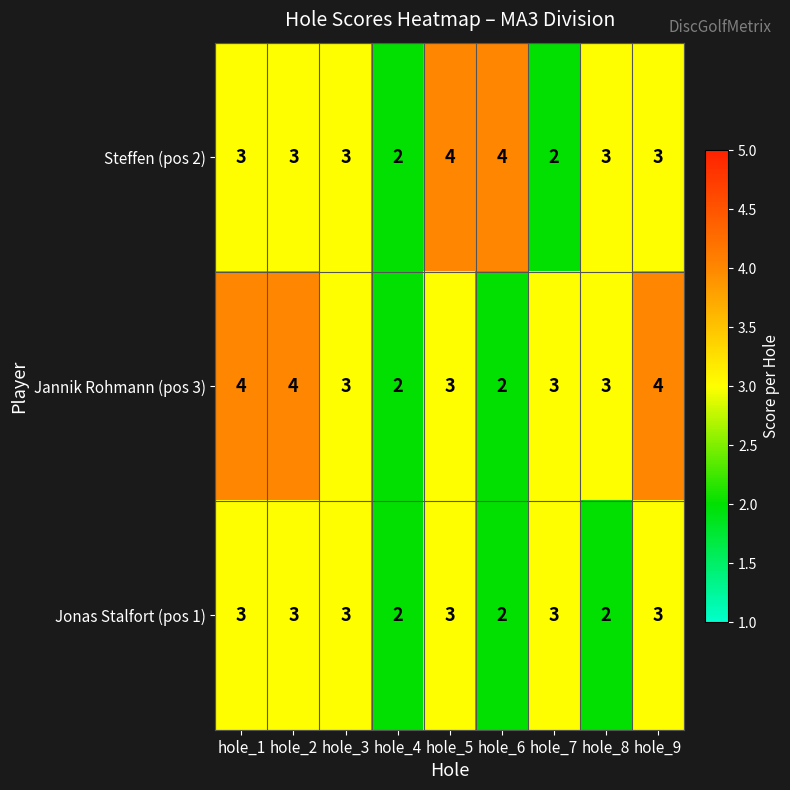

What is the maximum value shown in the chart?

4